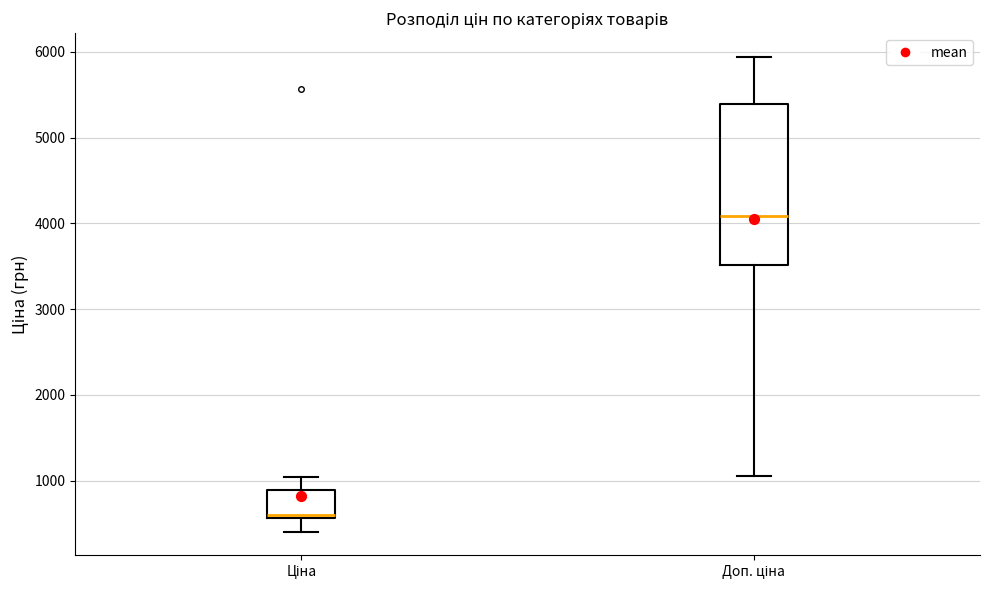

Where does the lower whisker of the box for Ціна end on the y-axis? The values are not printed on the chart, so give them approximately, as read against the axis.

400